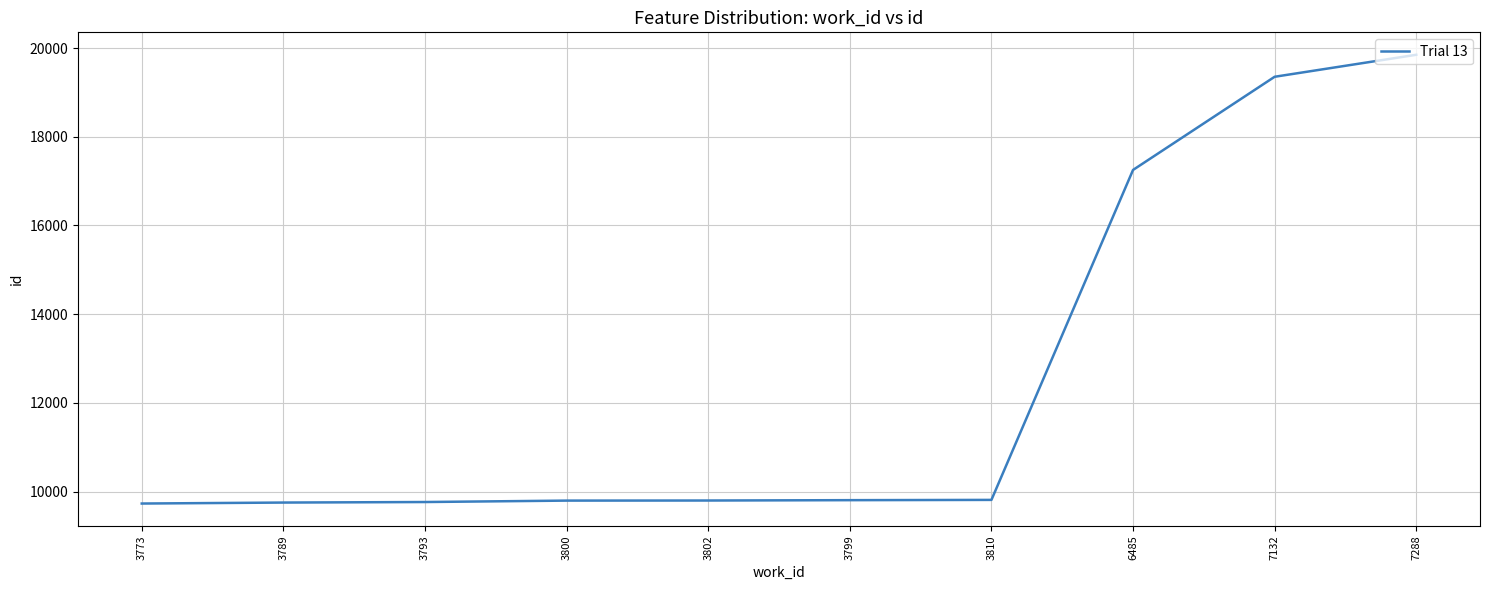

Where is the data nearest to the value 14789?

6485